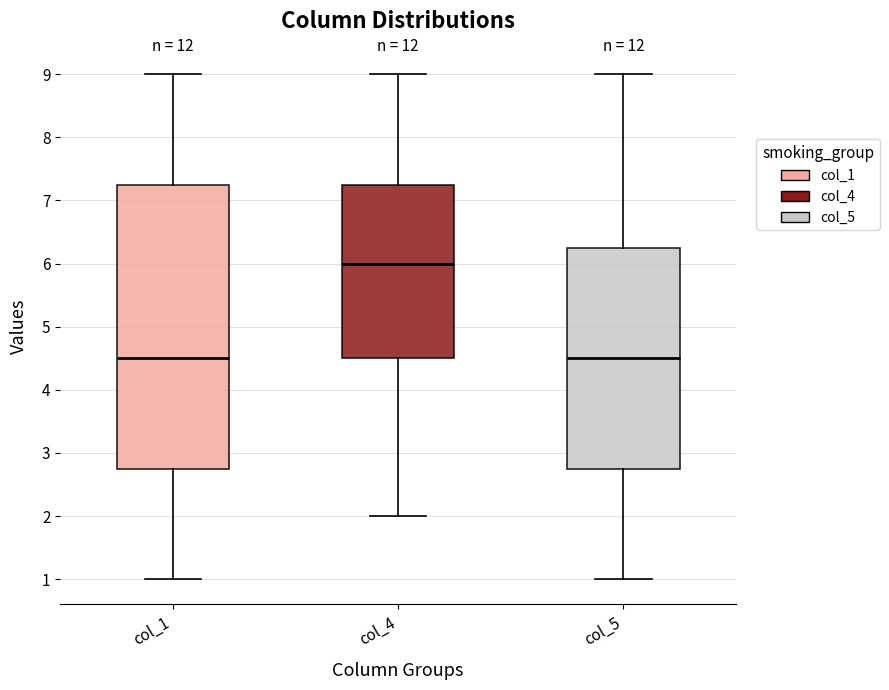

Which box is the tallest, from its lower edge to its upper edge?

col_1